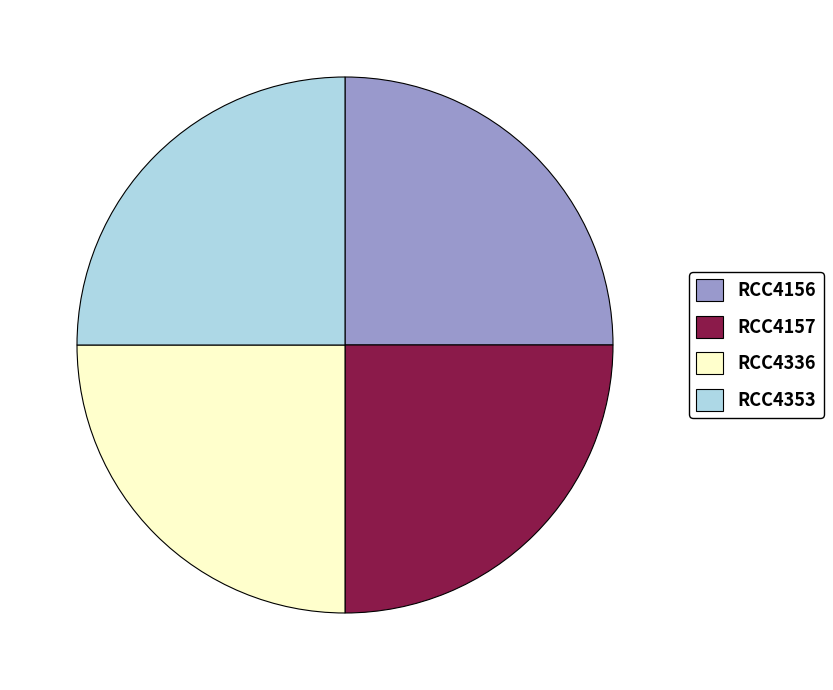

The RCC4156 slice represents 11% of the pie. True or false?

False